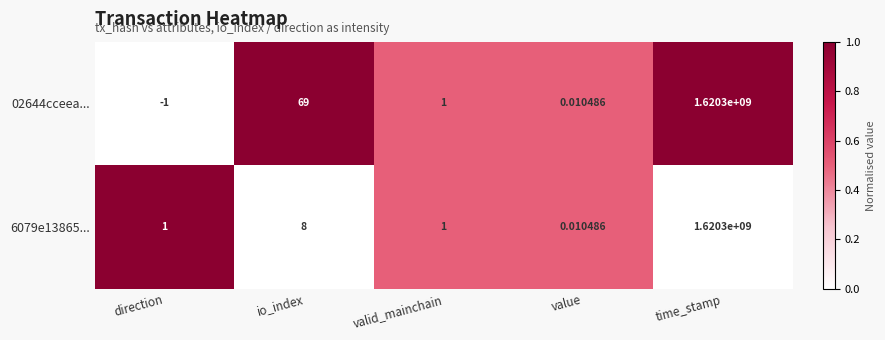

Between io_index and valid_mainchain, which series saw the biggest shift?

02644cceea...